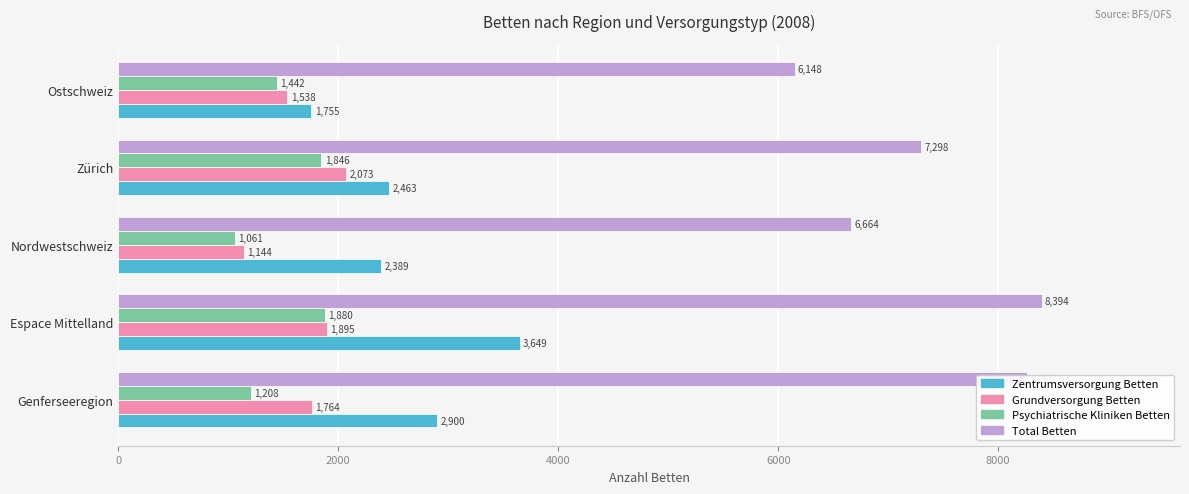

Where is Zentrumsversorgung Betten nearest to the value 2702?

Genferseeregion